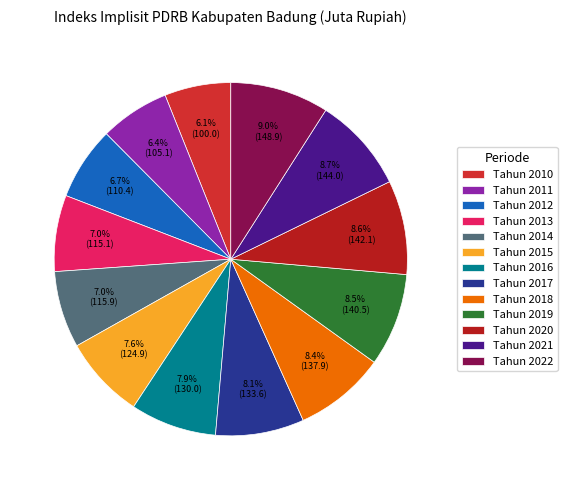

How much of the chart is everything except Tahun 2012?

93.3%